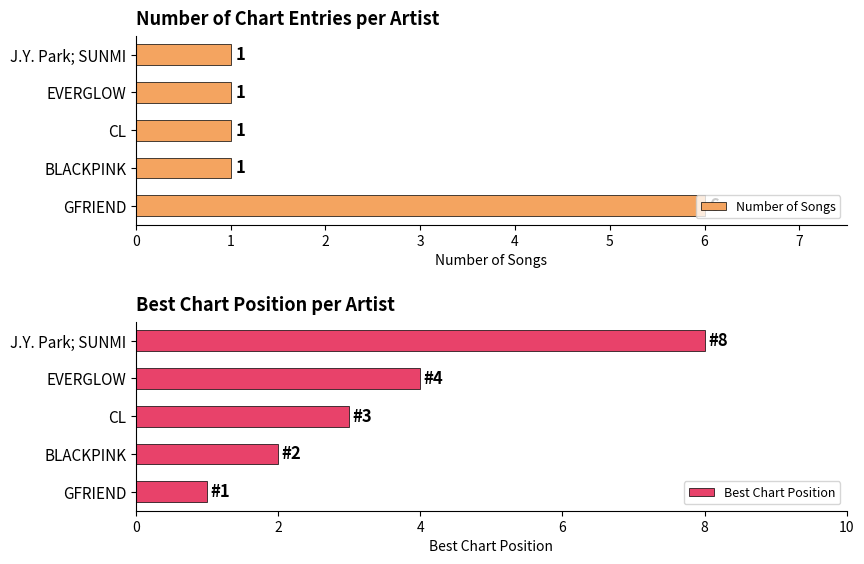

True or false: Best Chart Position has a value of 2 at BLACKPINK.

True